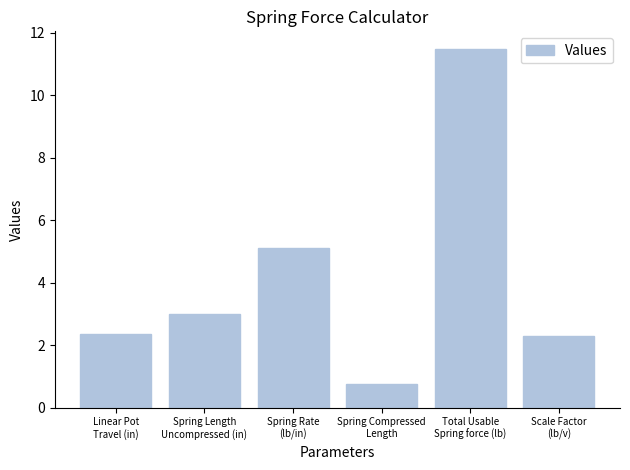

How many bars are there in total?

6